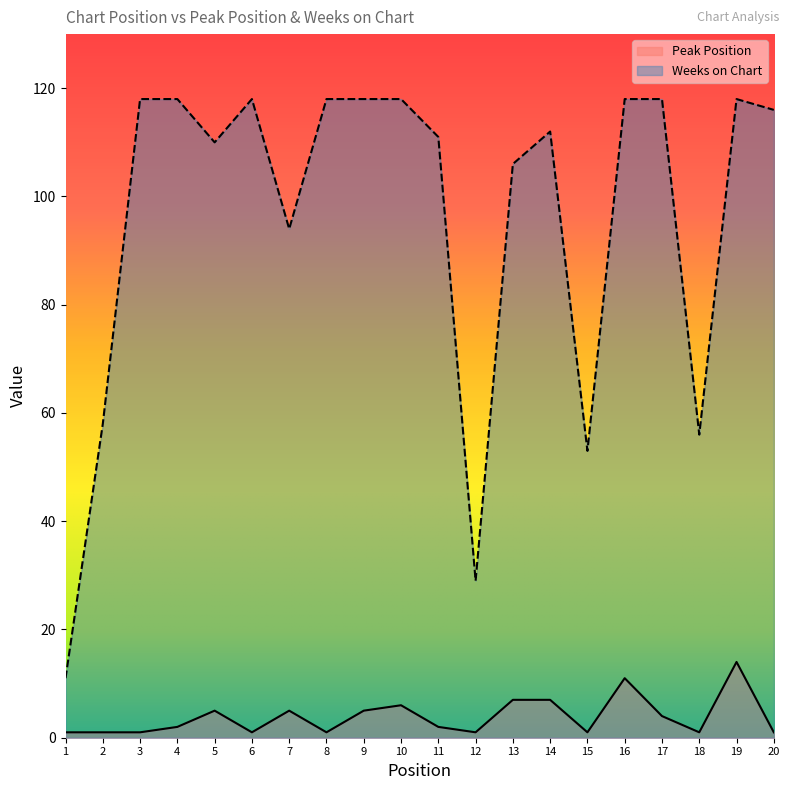

How many data points in Weeks on Chart are above 116?

9